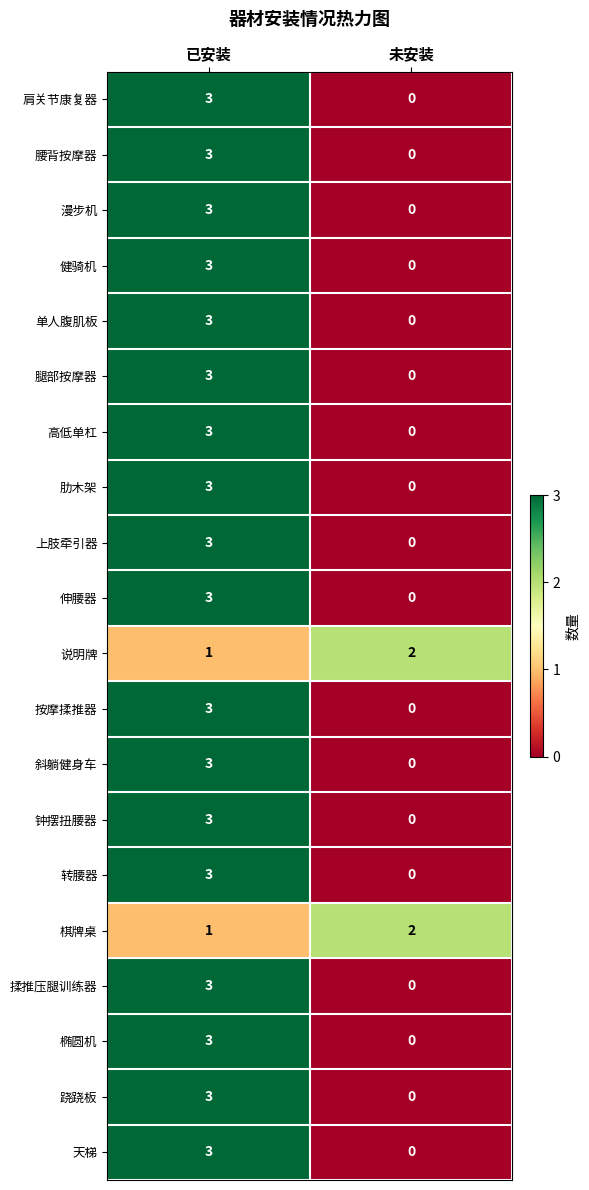

What is the difference between the maximum and minimum values in the 按摩揉推器 series?

3